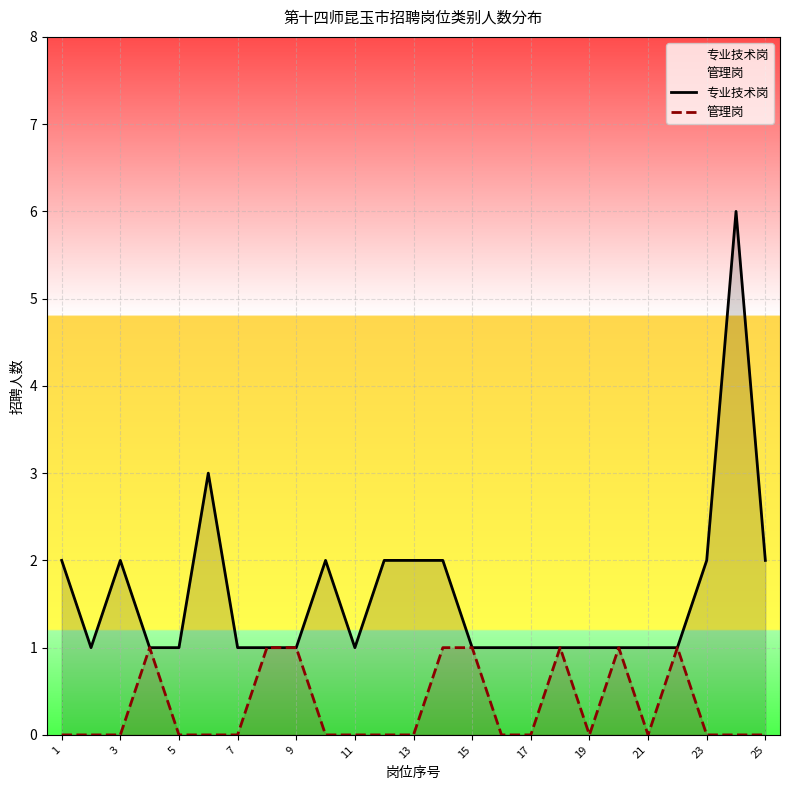

How many lines are shown in the chart?

2